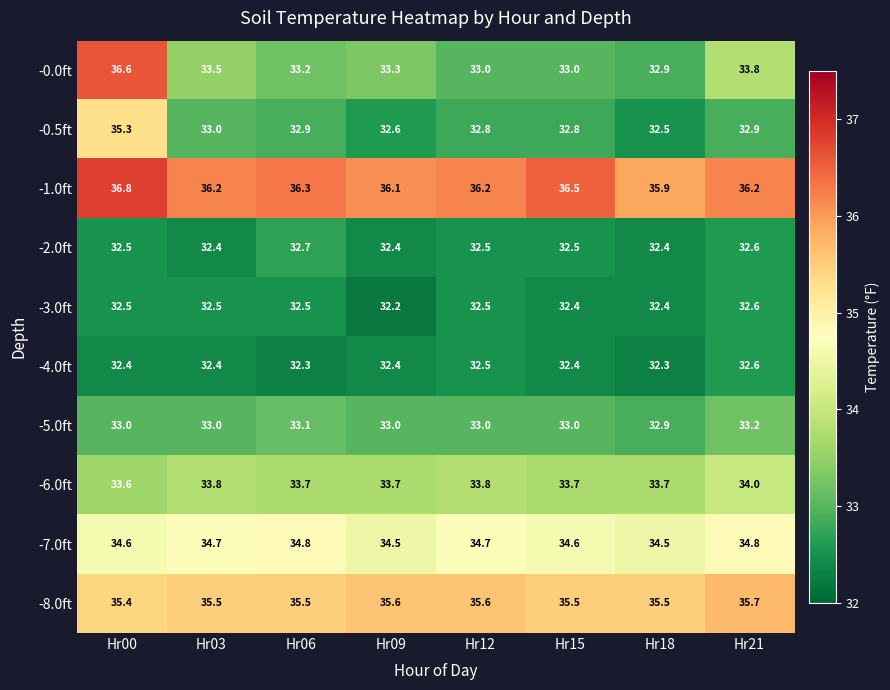

The -4.0ft series shows 32.4 at Hr03. True or false?

True